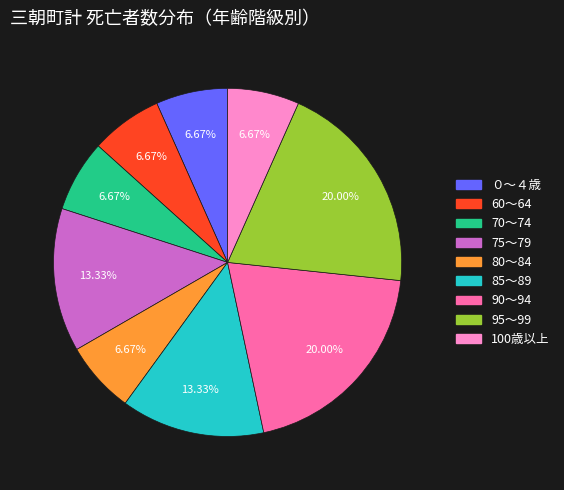

How many segments does this pie chart have?

9